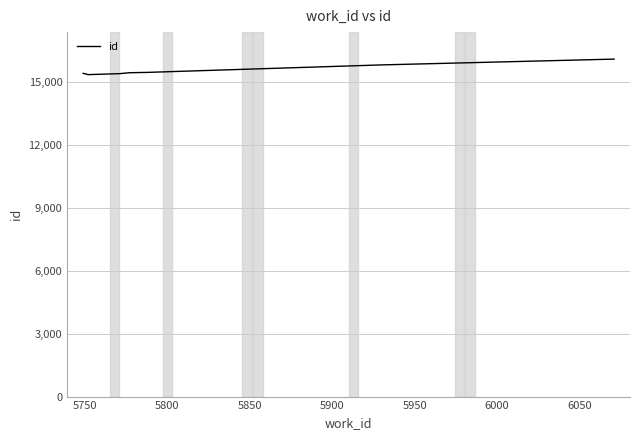

What is the greatest value displayed?

16071